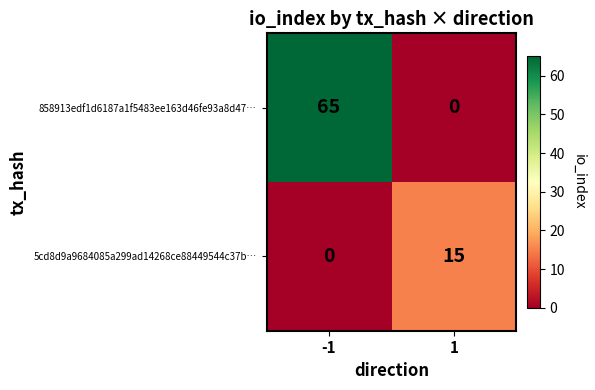

The 858913edf1d6187a1f5483ee163d46fe93a8d47… series shows 85 at -1. True or false?

False